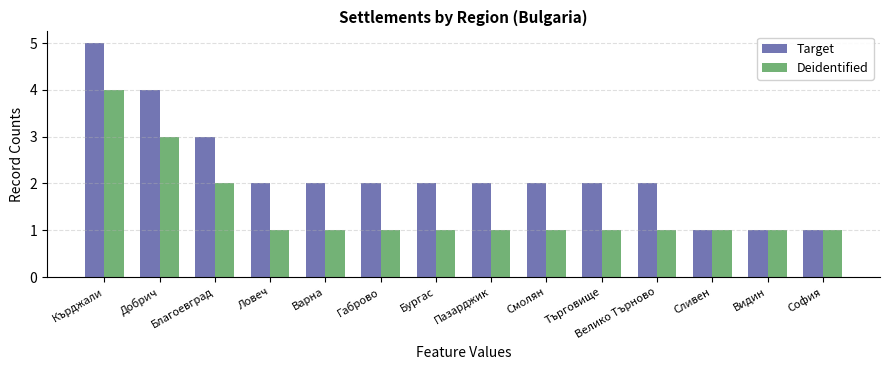

Where is Target nearest to the value 3?

Благоевград